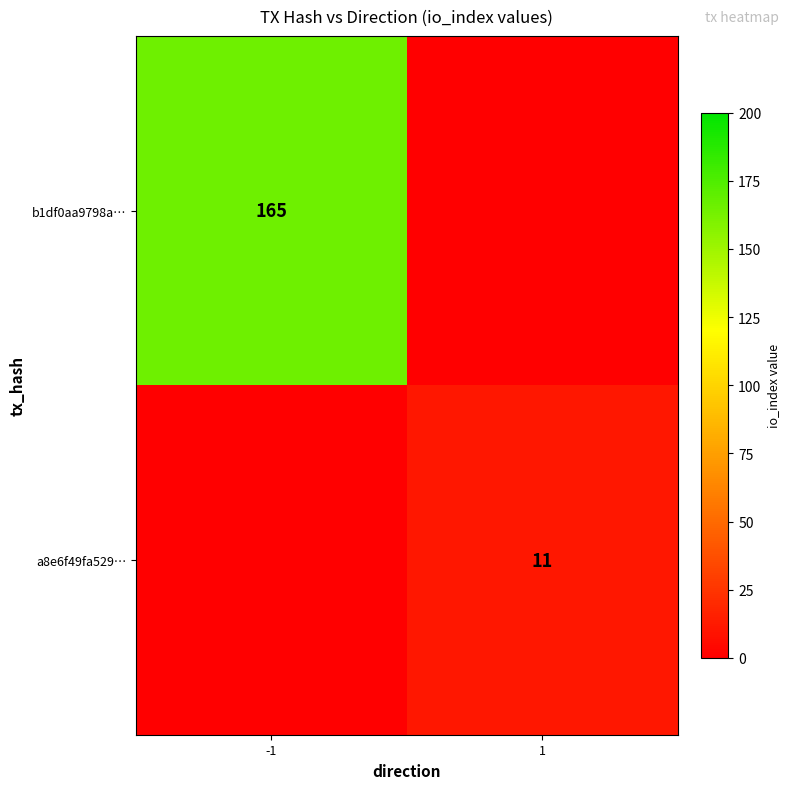

What is the total value across all series at -1?

165